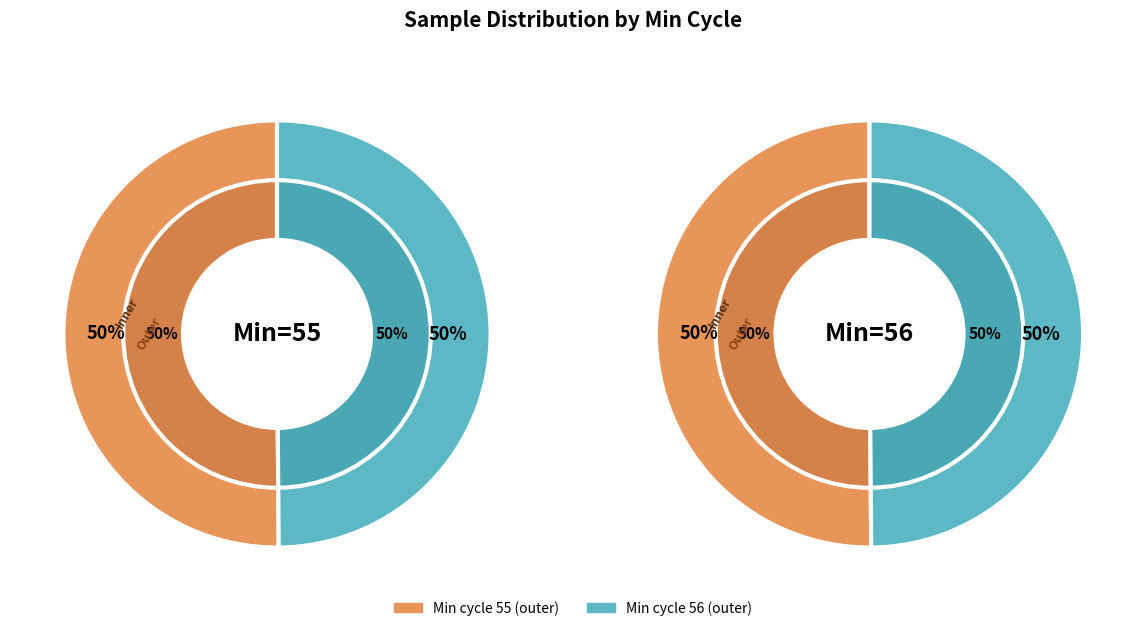

Which category has the smallest portion of the pie?

55